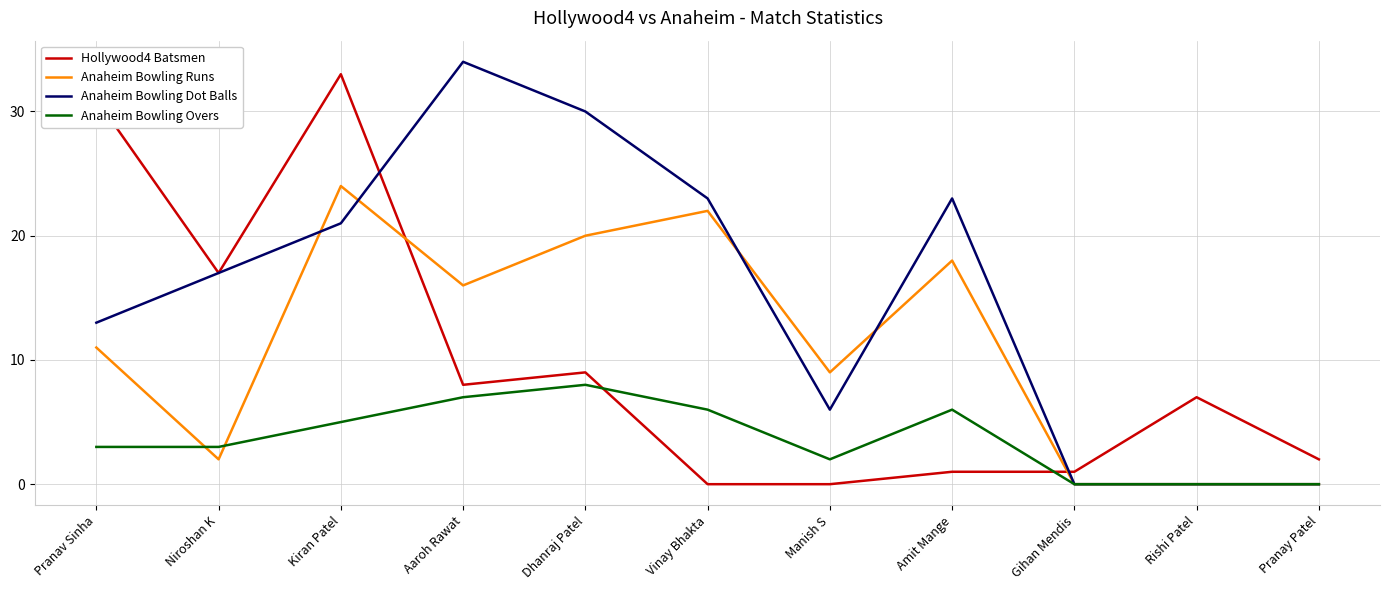

At which category is the sum across all series the highest?

Kiran Patel